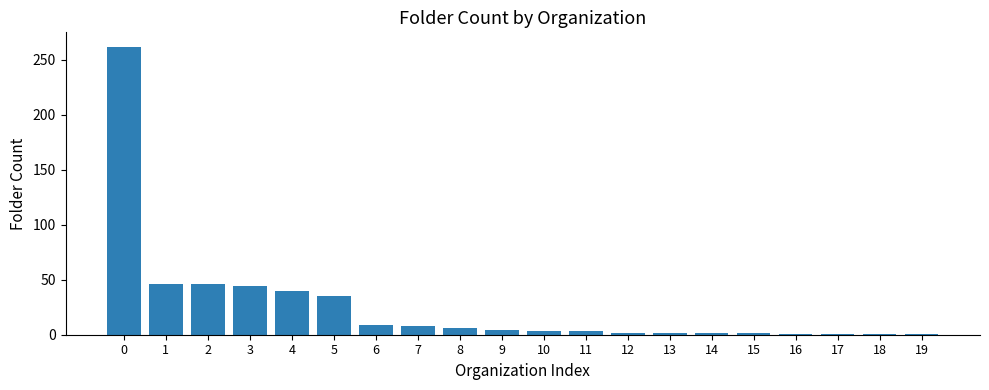

What is the value of the 3rd bar from the left?

46